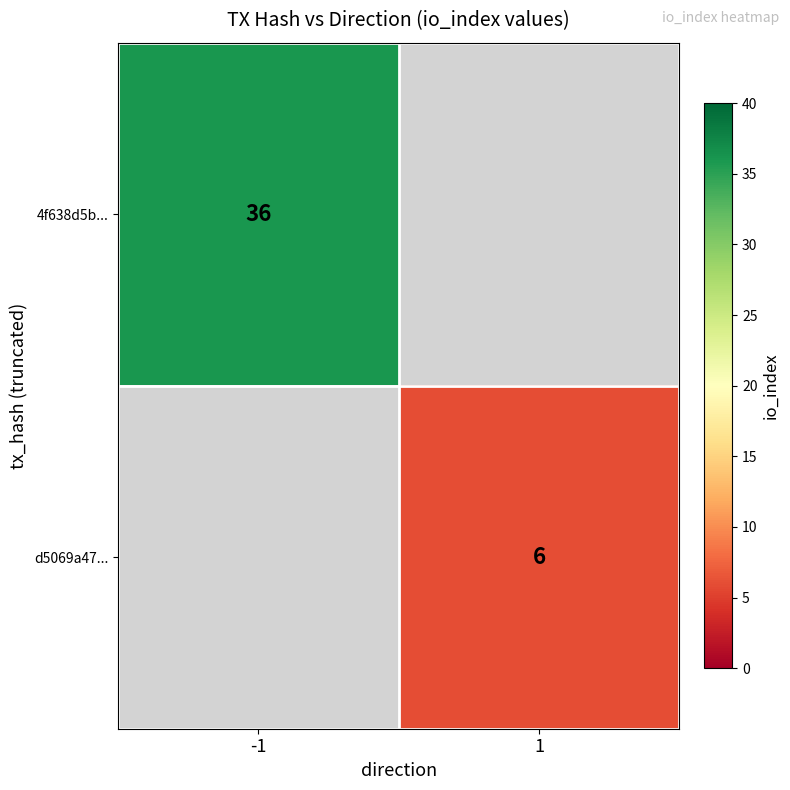

Is it true that d5069a47... equals 6 at 1?

True